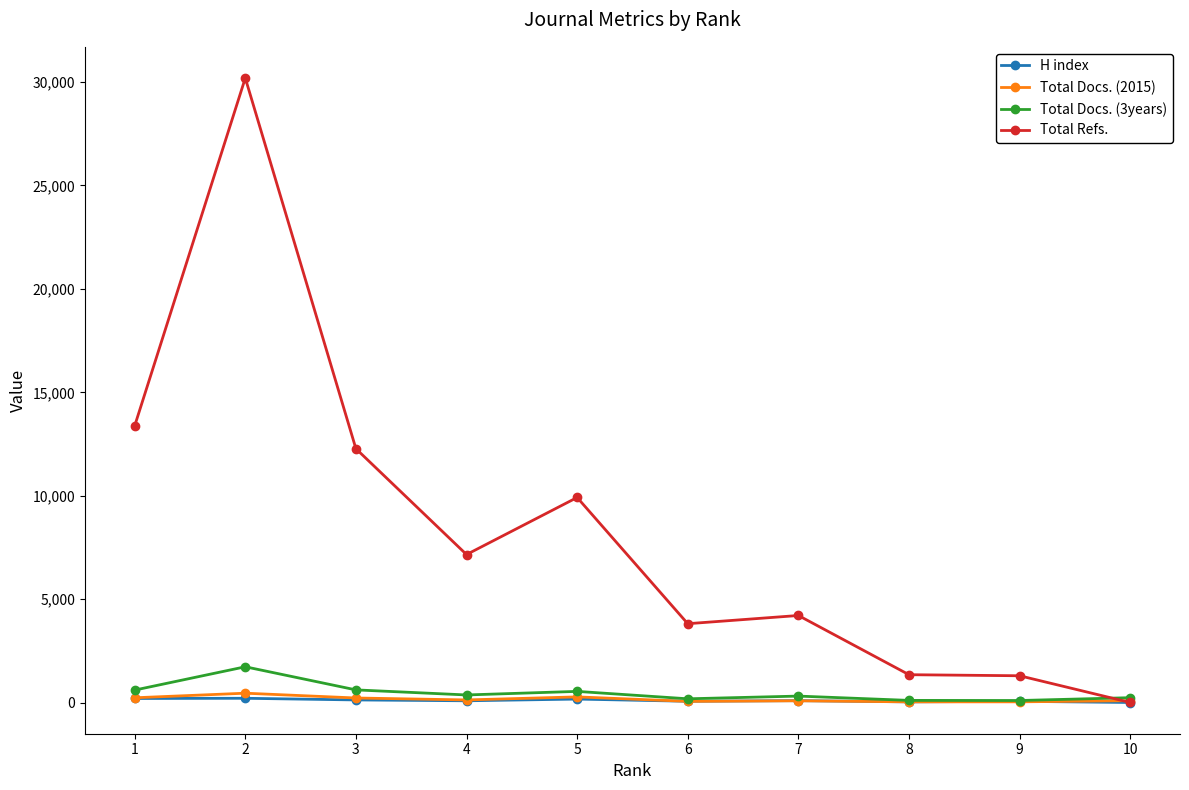

Where is the first local minimum for Total Refs.?

4